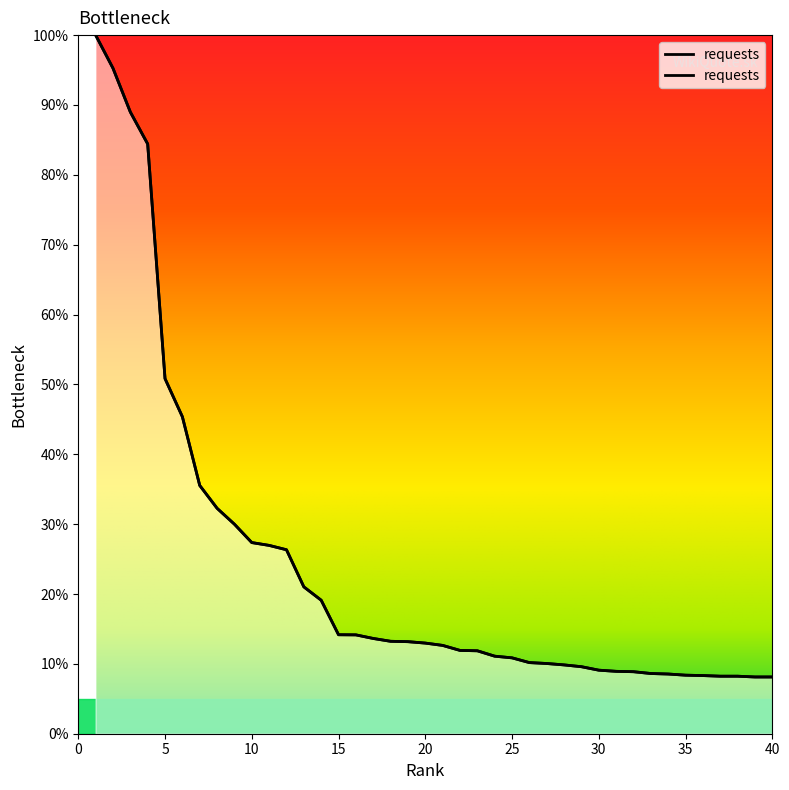

True or false: the data shows 14.4 at 38.

False